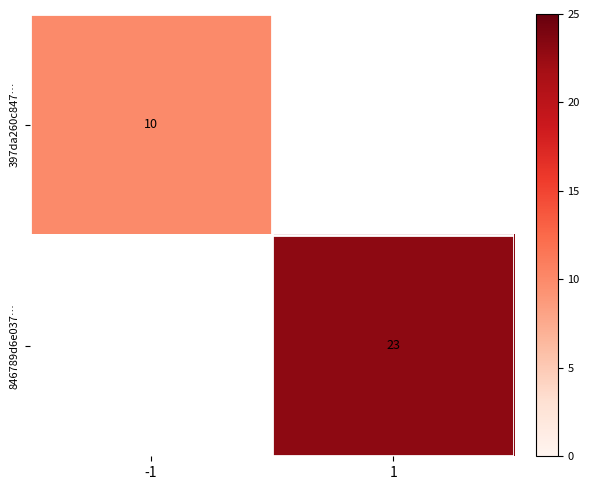

The 397da260c847… series shows 10 at -1. True or false?

True